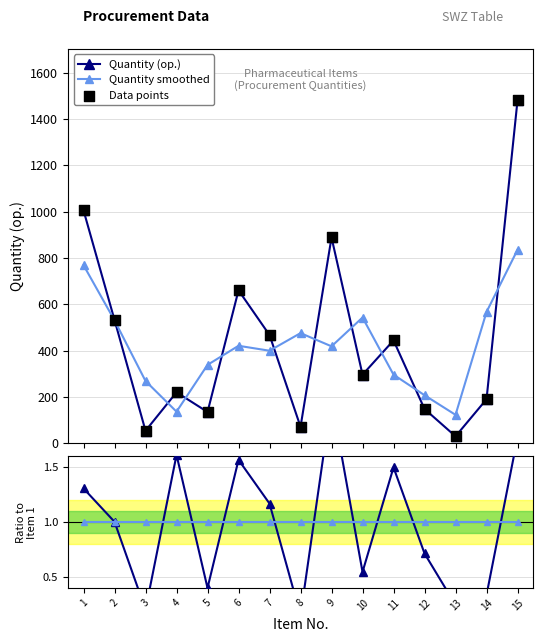

Which series contains the lowest Y value?

Ratio